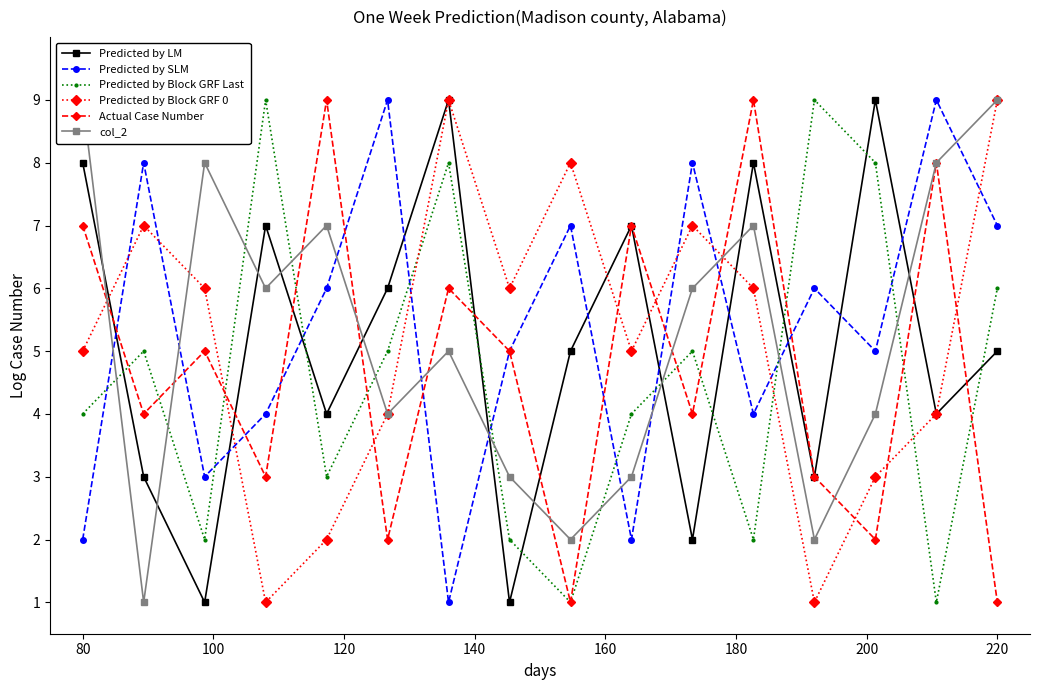

How many intersections are there between Predicted by Block GRF 0 and Actual Case Number?

9